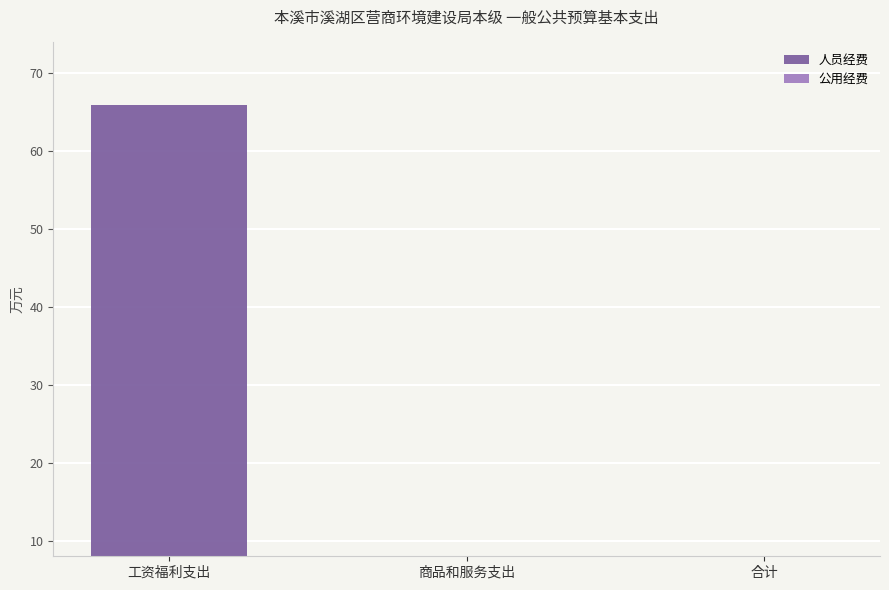

Which series has the largest range (max minus min)?

人员经费